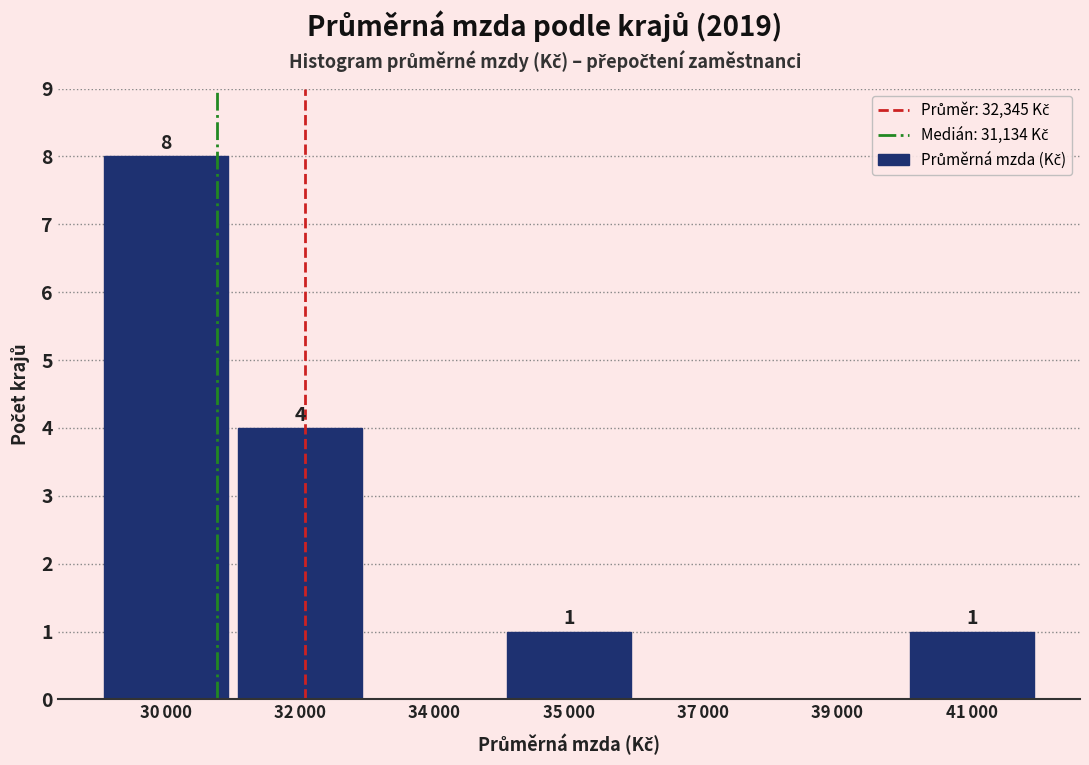

How many values are between 0 and 4?

6